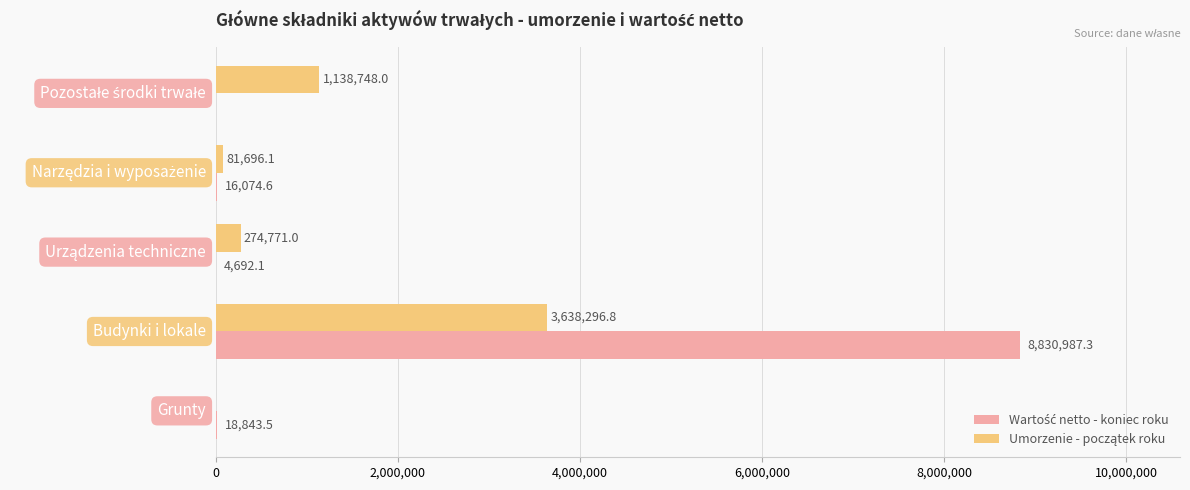

What is the greatest value displayed?

8830987.3